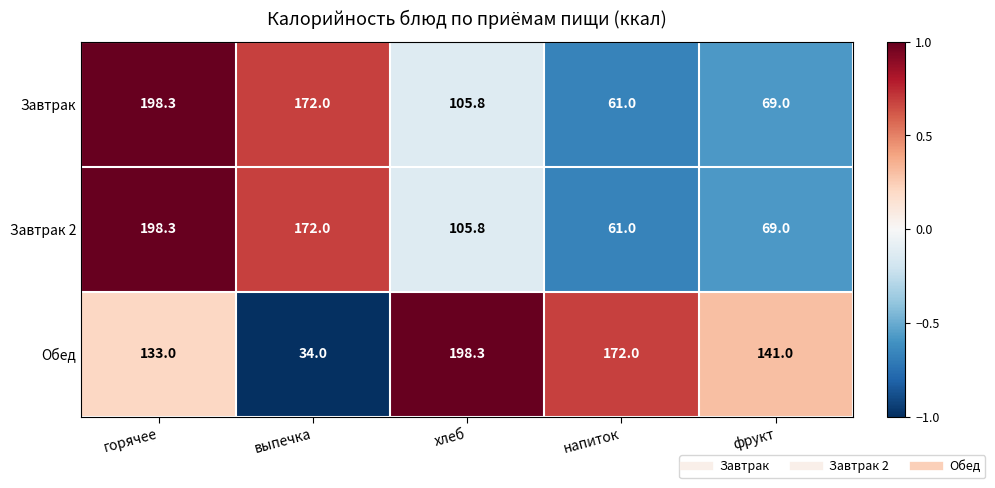

Between выпечка and напиток, which series saw the biggest shift?

Обед